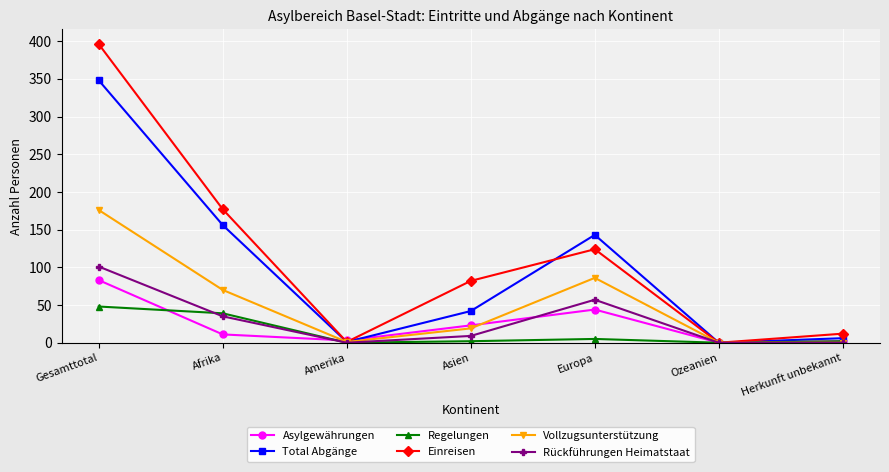

What is the greatest value displayed?

396